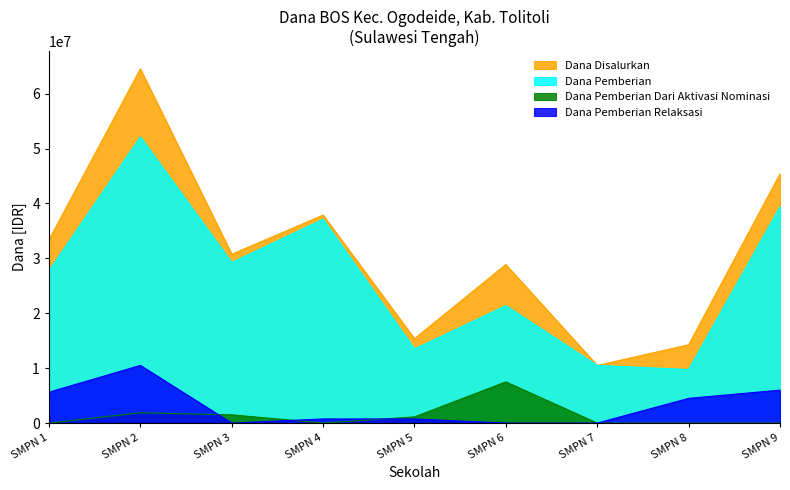

How many interior local peaks does the Dana Pemberian Dari Aktivasi Nominasi series have?

2